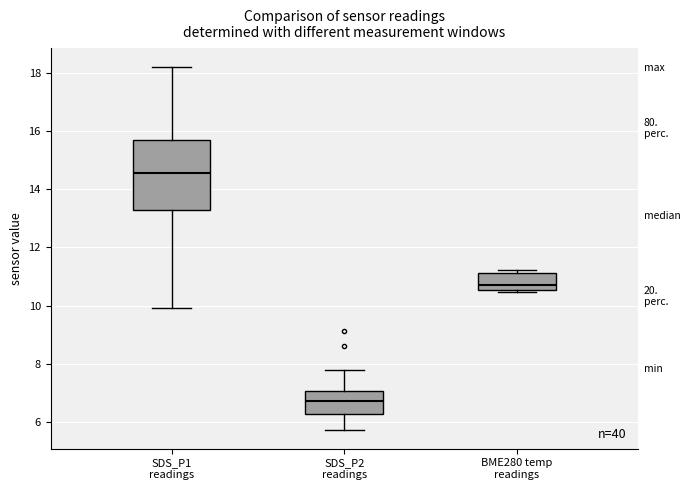

Reading left to right, transcribe this box plot: for each box, give where its median line is, the range the box spans, and where its two whiskers end, as read against the y-axis. The values are not printed on the chart, so give them approximately, as read against the axis.

SDS_P1 readings: median 14.6, box 13.4 to 15.8, whiskers 10.0 to 18.2
SDS_P2 readings: median 6.8, box 6.2 to 7.0, whiskers 5.8 to 7.8
BME280 temp readings: median 10.8, box 10.6 to 11.2, whiskers 10.4 to 11.2 (just above the box's upper edge)